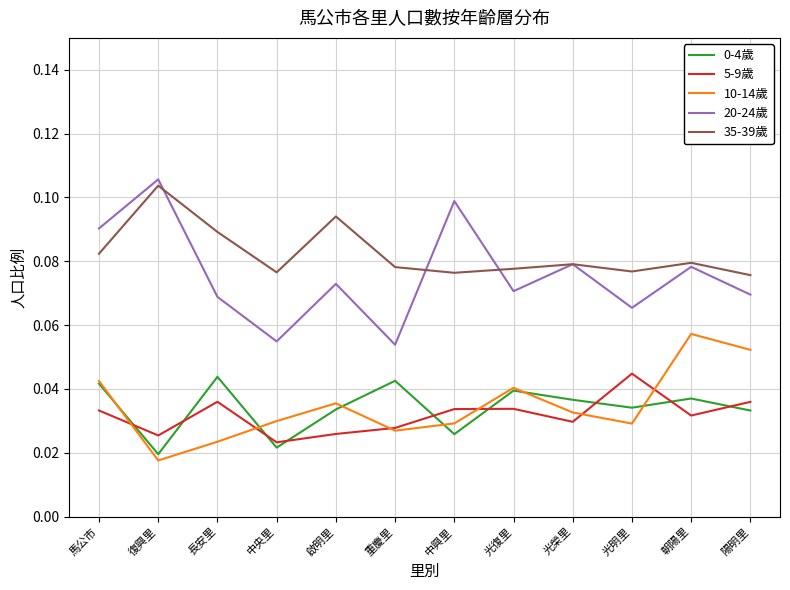

Between 啟明里 and 光復里, which series saw the biggest shift?

35-39歲